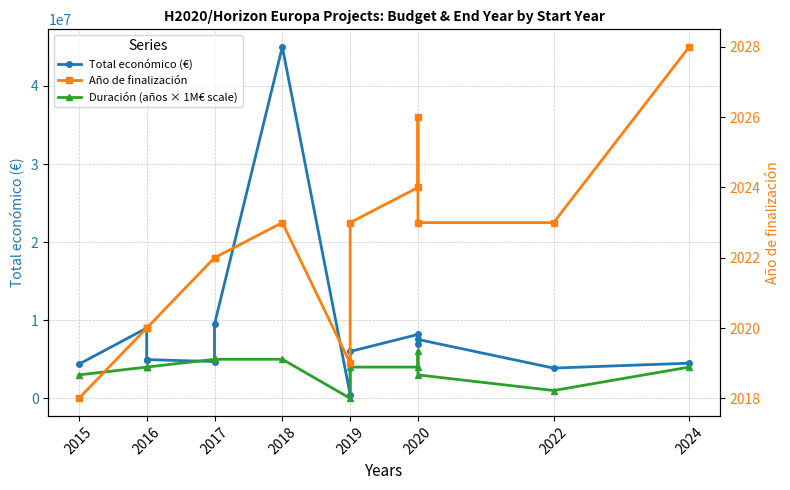

Does the chart display data point markers on the line(s)?

Yes